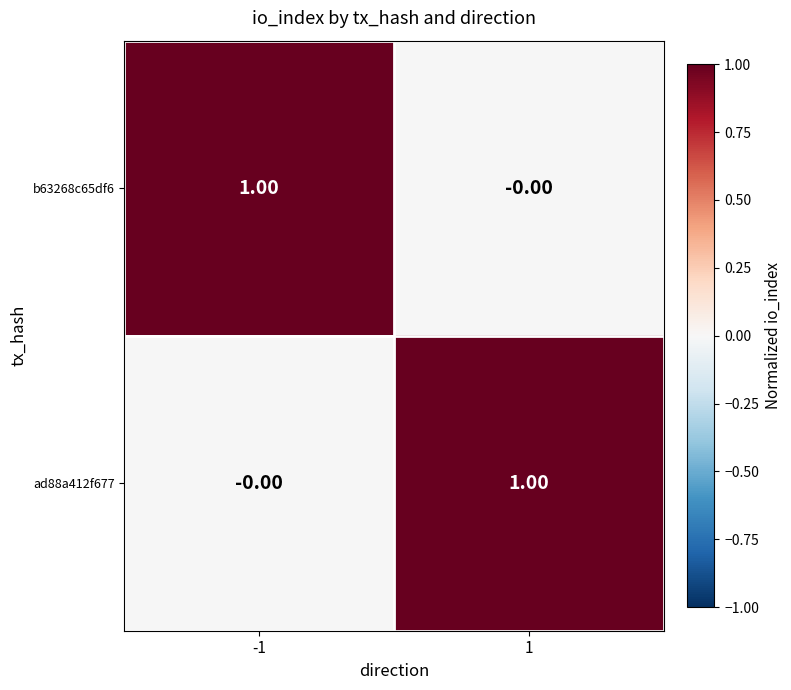

At 1, list the series in order from smallest to largest.

b63268c65df6, ad88a412f677